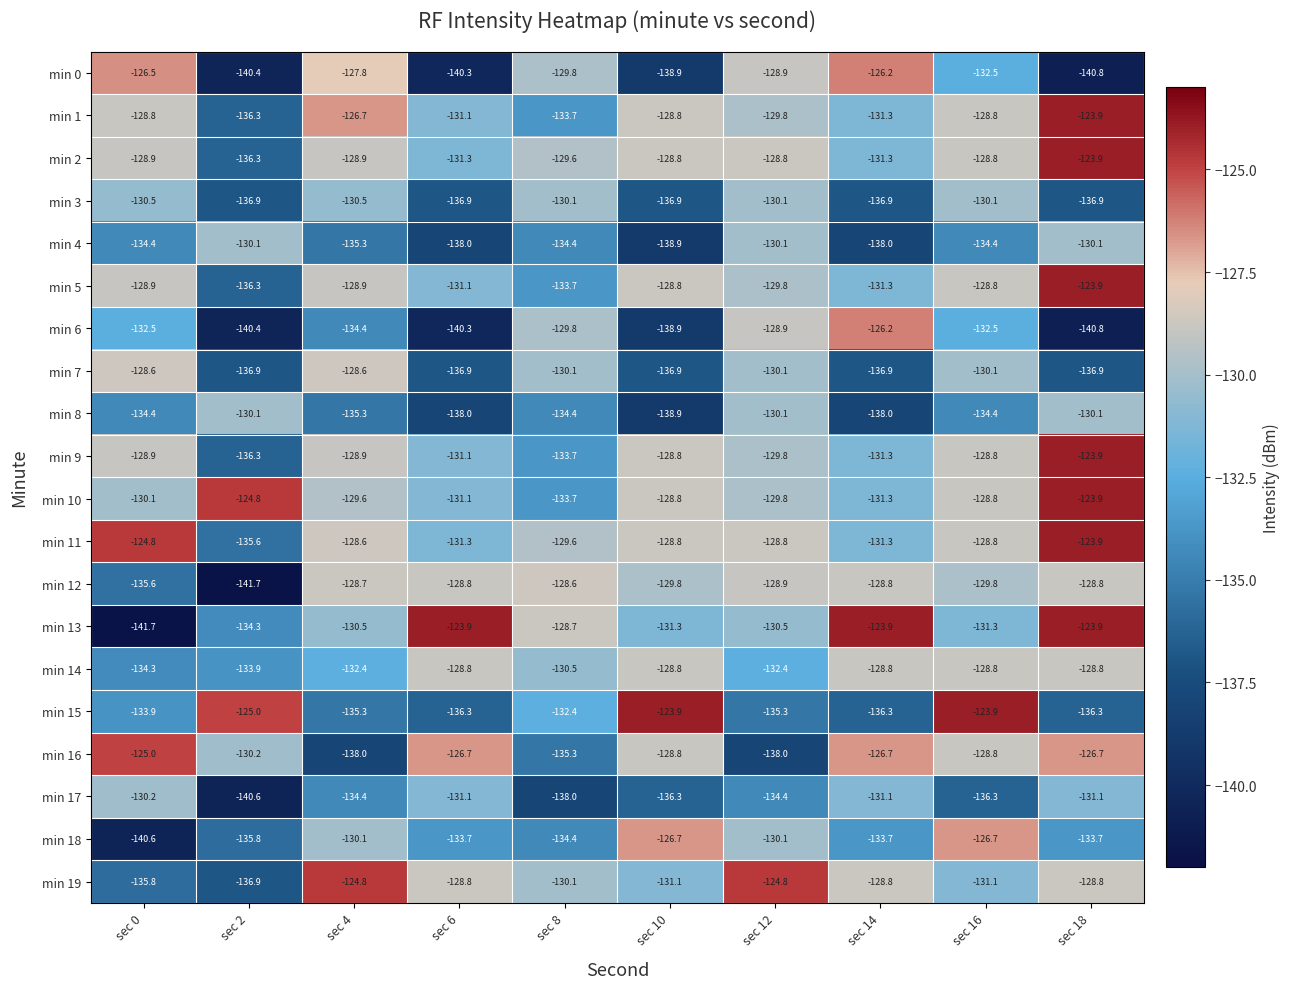

True or false: min 6 has a value of -129.8 at sec 8.

True